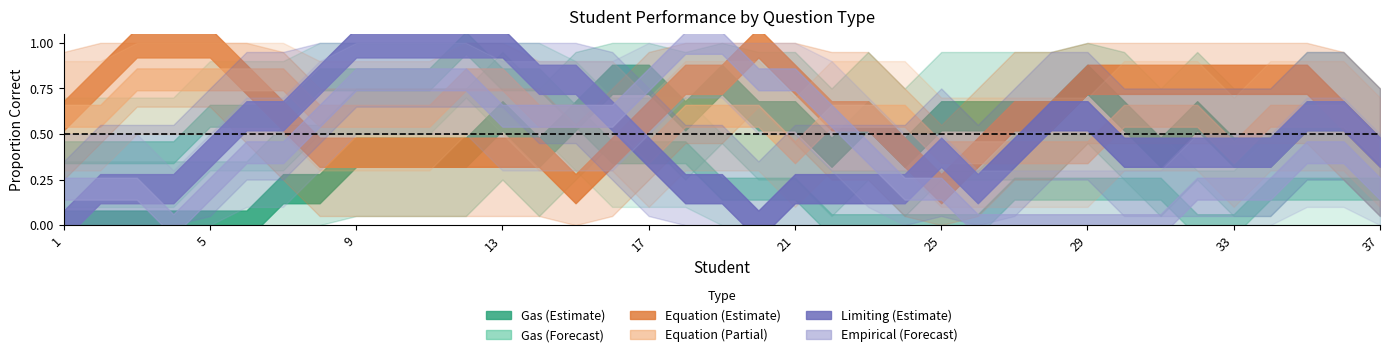

Reading left to right, transcribe all the data shown in this chart.

Gas_A: 0	0	0	0	0	0	0	0	1	0	1	0	0	1	1	0	1	1	1	0	1	0	1	0	1	0	1	1	0	1	1	0	0	1	0	1	1
Gas_C: 1	0	1	0	0	1	1	1	0	1	1	1	1	1	0	1	0	0	1	0	0	0	0	0	0	0	0	0	1	0	0	0	0	0	0	1	0
Equation_A: 1	1	1	1	1	1	1	0	0	0	1	1	0	0	0	1	0	1	1	1	1	1	0	0	1	0	0	1	1	1	1	0	1	1	1	1	0
Equation_C: 1	1	1	0	1	1	1	1	0	0	1	1	1	1	0	0	1	1	0	1	0	1	0	1	1	0	0	0	1	1	0	1	0	1	0	1	1
Limiting_A: 0	0	0	1	0	0	1	1	1	1	1	1	1	1	1	0	1	0	0	0	0	0	1	0	0	0	1	0	1	1	0	0	0	1	1	0	1
Empirical_A: 1	0	0	0	0	0	1	1	0	1	1	1	1	0	0	1	1	1	1	1	1	0	1	0	0	0	0	0	0	0	0	0	0	1	0	0	1